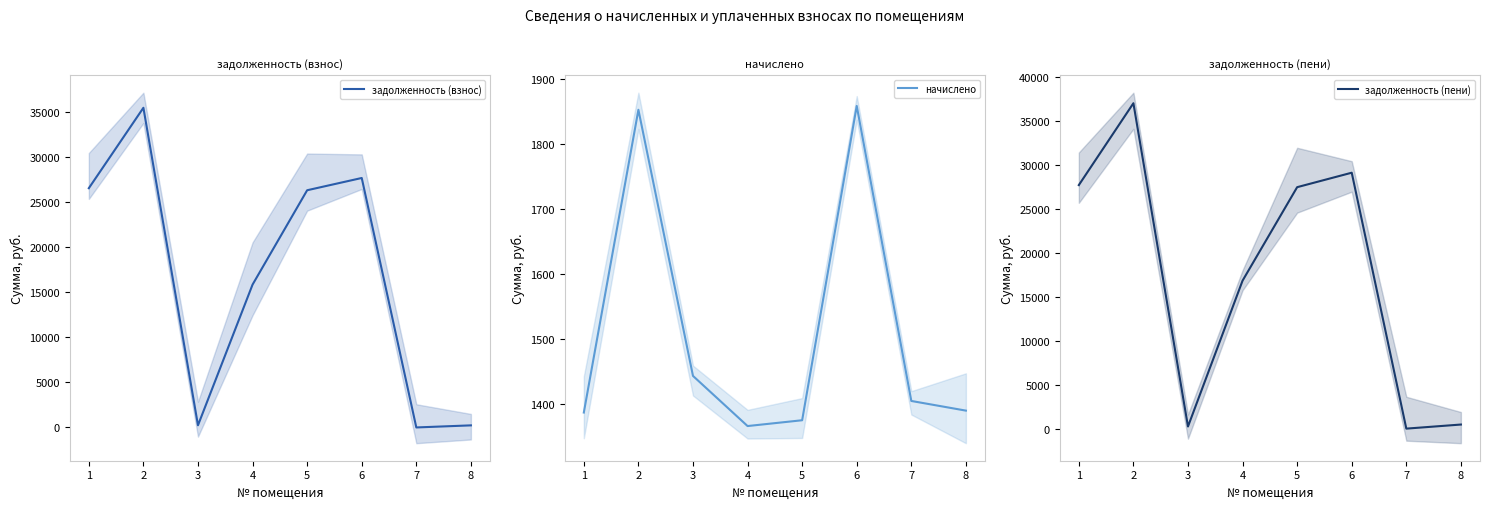

True or false: задолженность (пени) and задолженность (взнос) intersect in this chart.

False